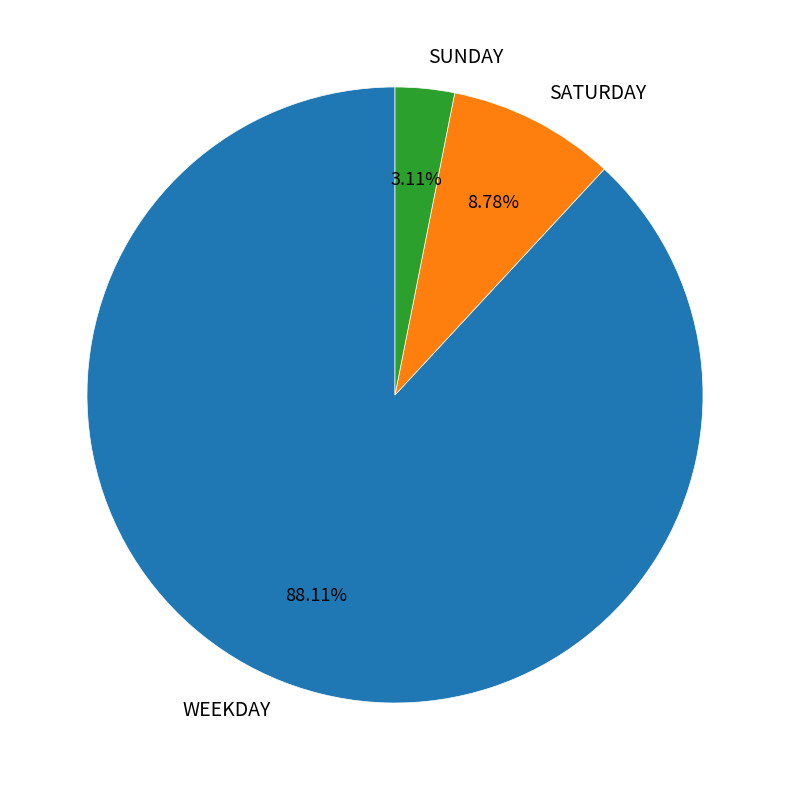

Which category has the smallest portion of the pie?

SUNDAY